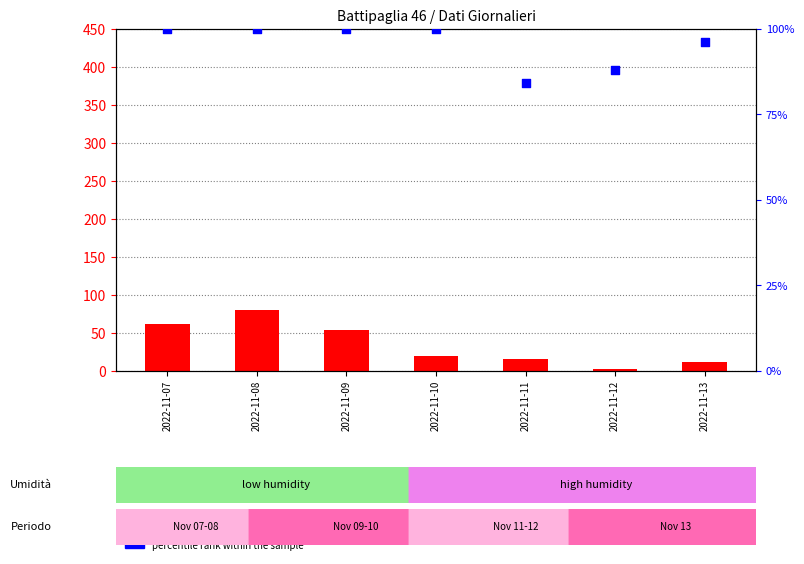

What is the total value across all series at 2022-11-10?

119